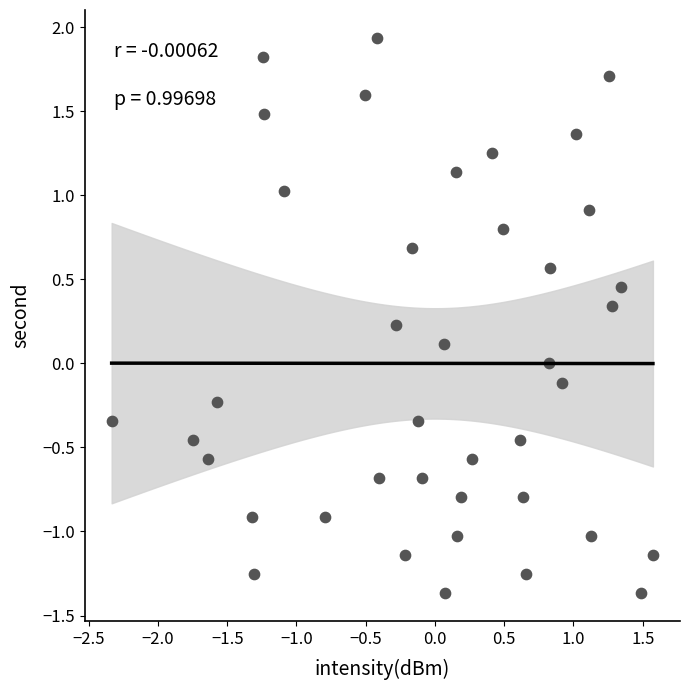

What is the range of Y values (max minus min)?

3.3